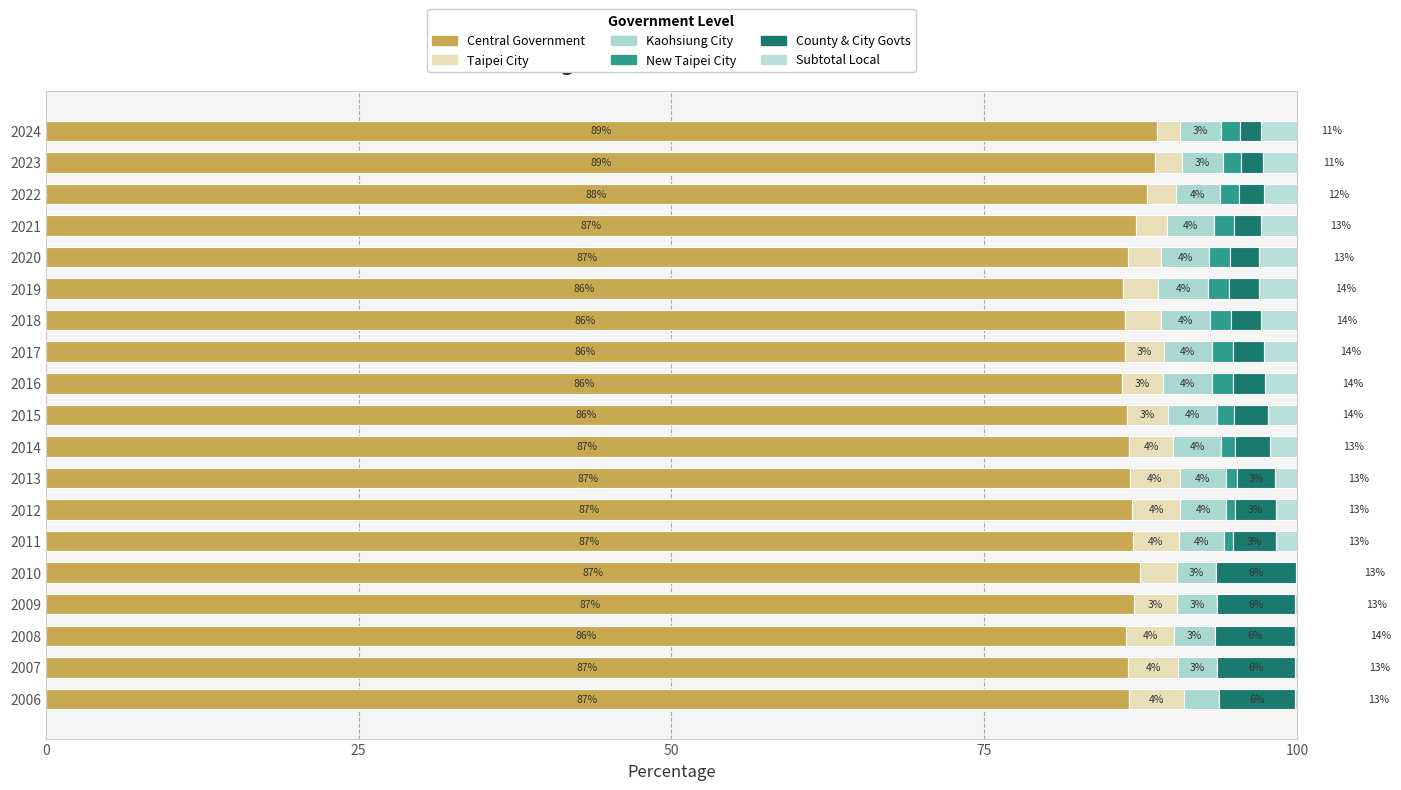

True or false: Central Government has a value of 86.8 at 2012.

True